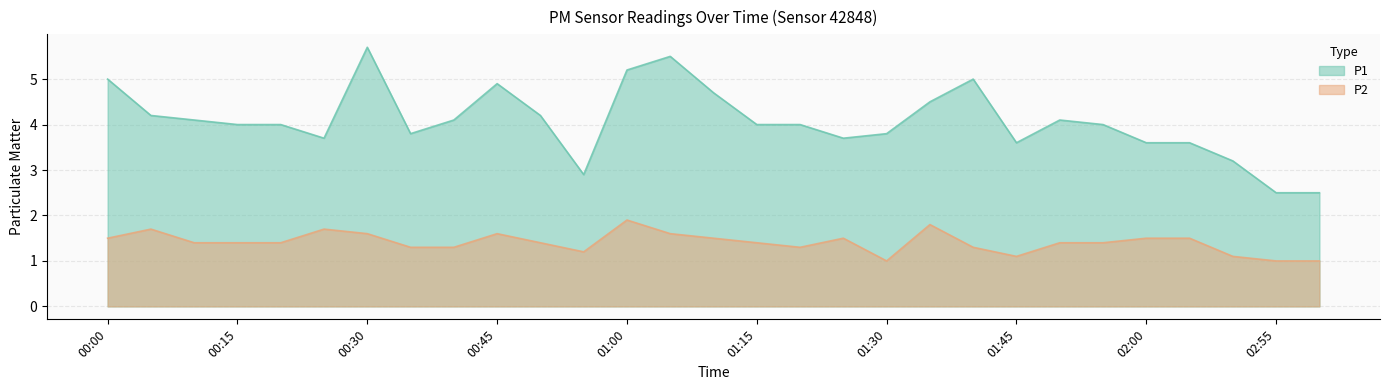

What is the minimum value shown in the chart?

1.0